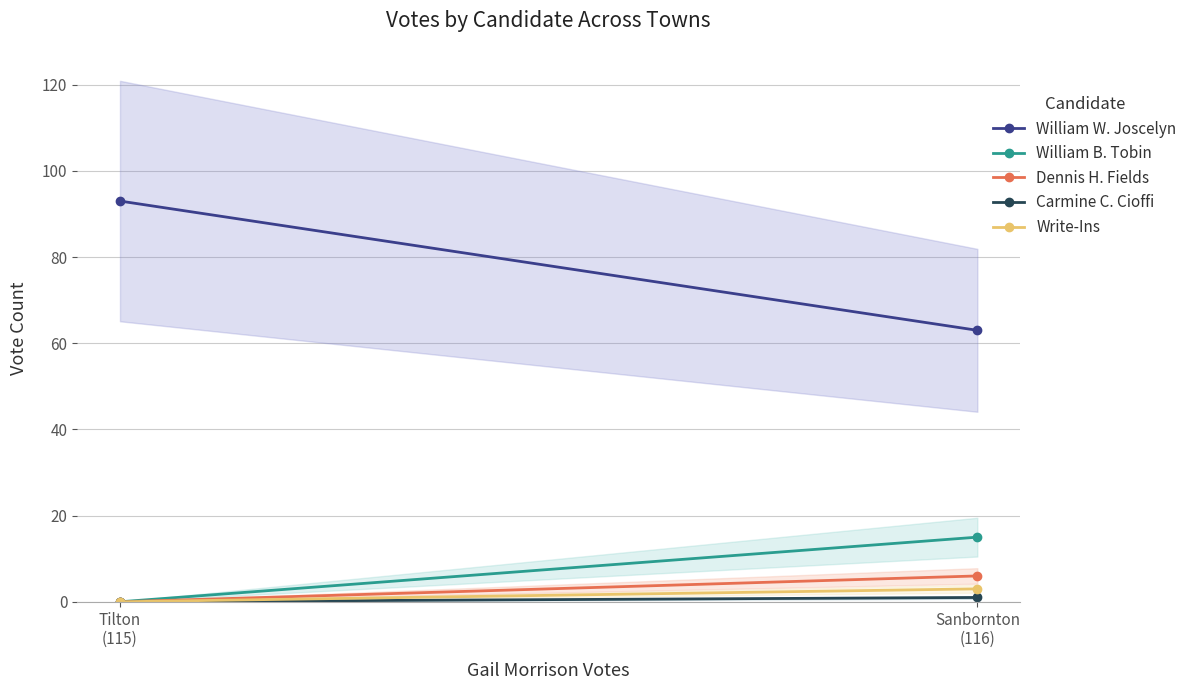

At how many categories does at least one series exceed 86?

1